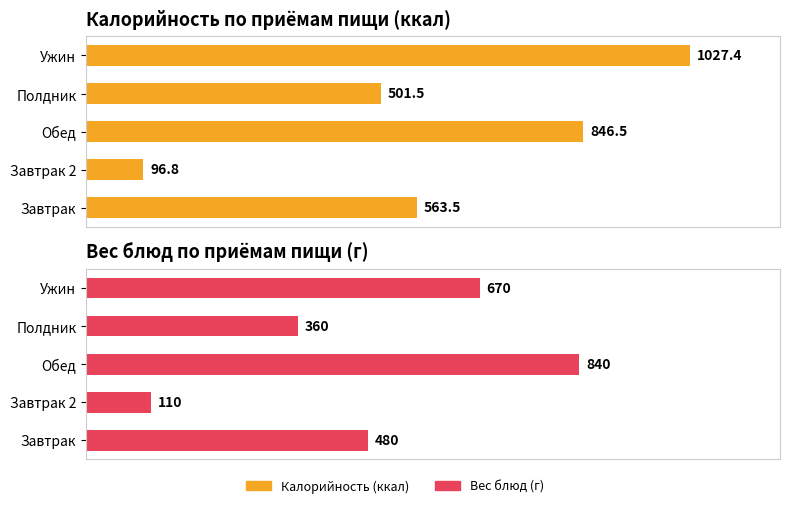

How many data points does each series have?

5